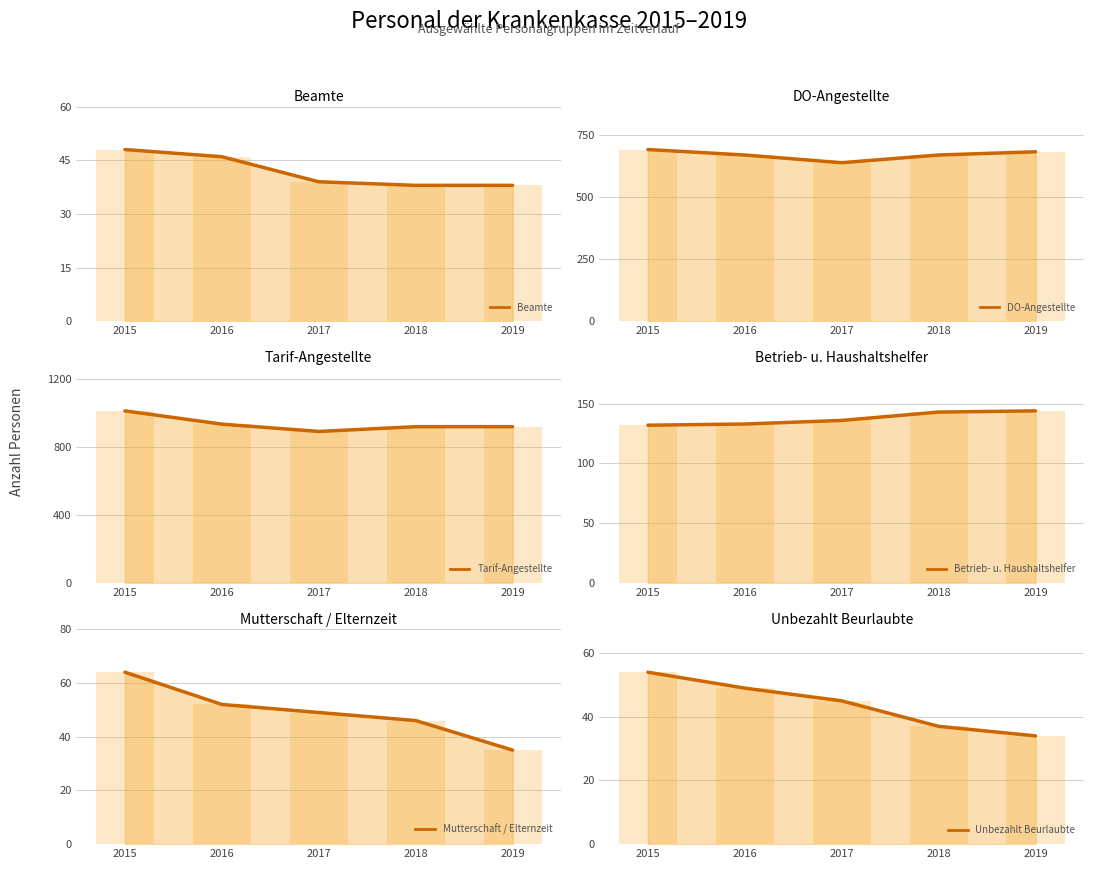

Where is Betrieb- u. Haushaltshelfer nearest to the value 138?

2017